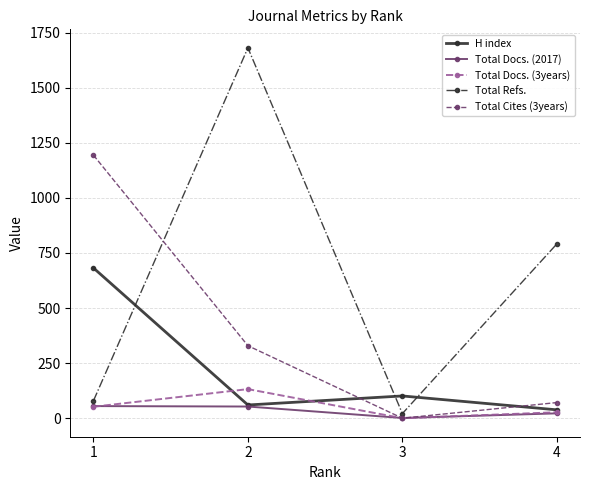

Which category has the highest value in the Total Docs. (3years) series?

2